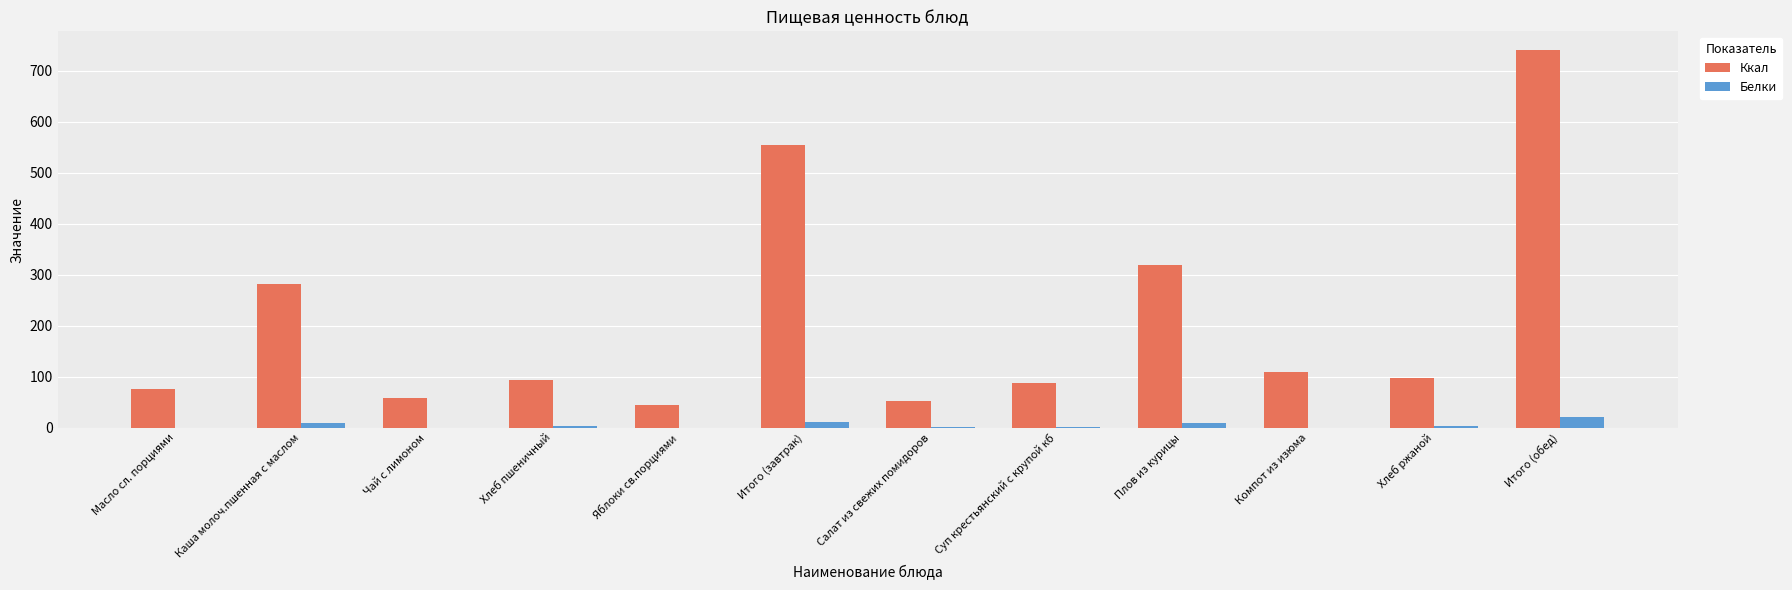

What is the sum of all Ккал values?

2515.6